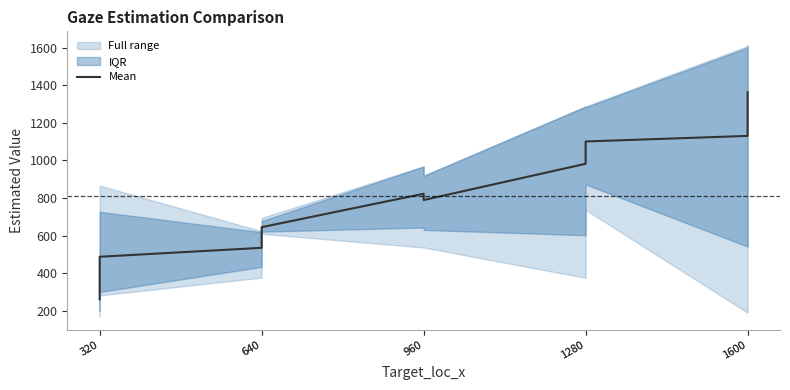

The chart shows a value of 574.8 at 1280. True or false?

False